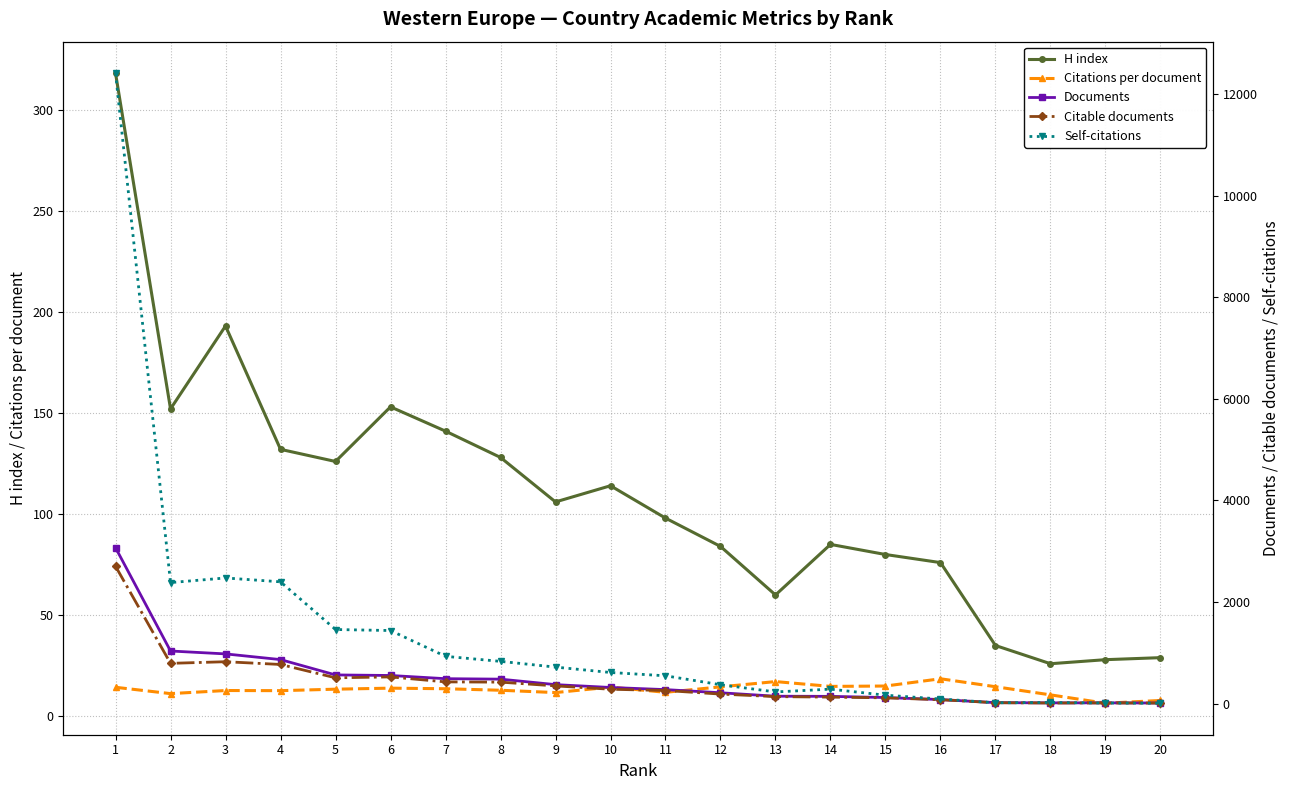

The Citable documents series shows 508.0 at 5. True or false?

True